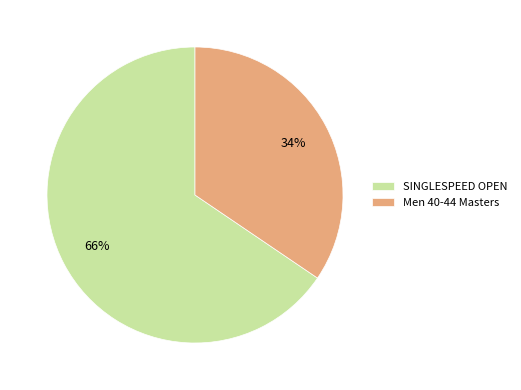

To the nearest percent, what is the average slice percentage?

50%